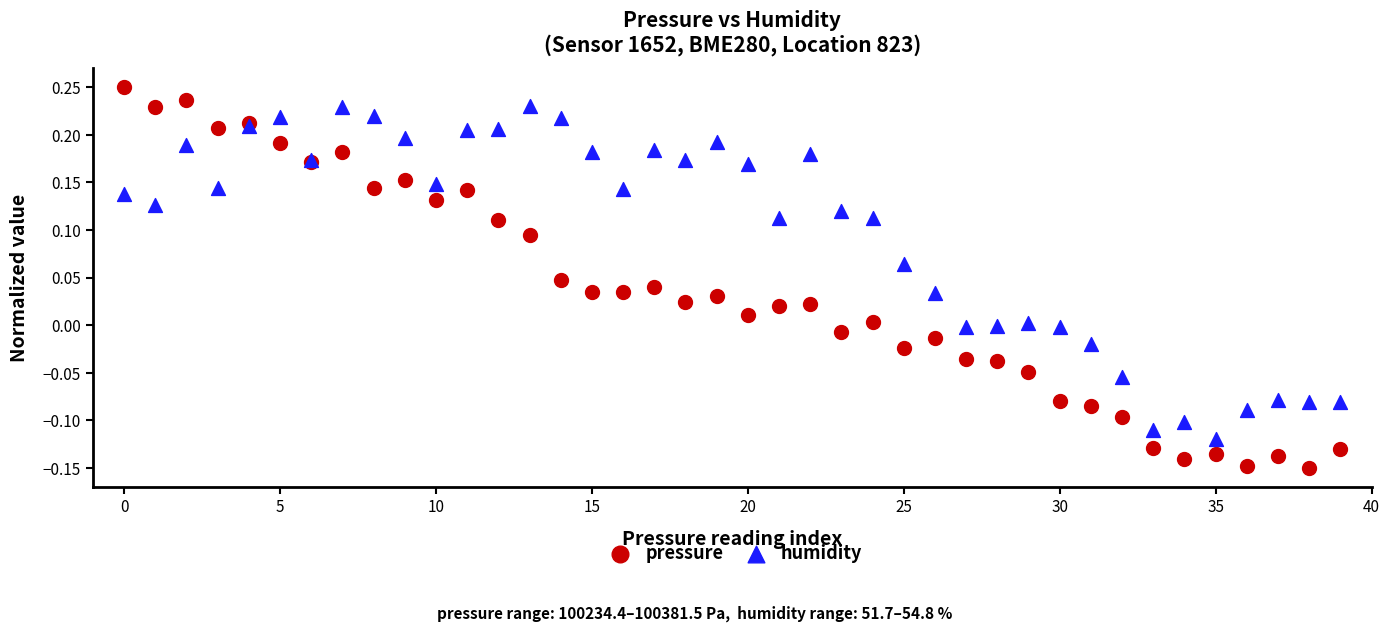

Which series reaches the minimum Y coordinate?

pressure